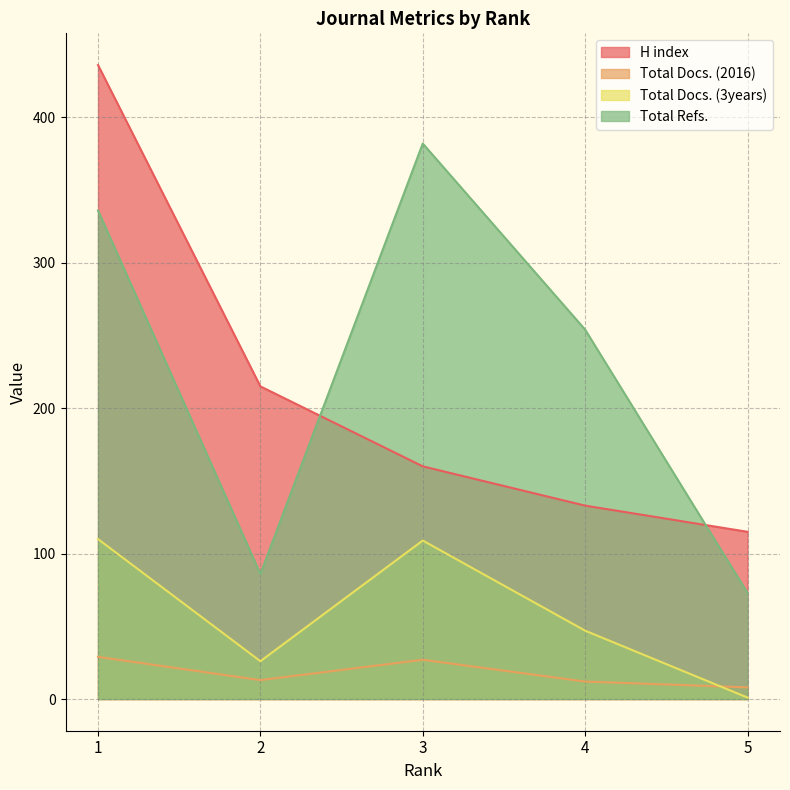

What is the average value of the Total Refs. series?

226